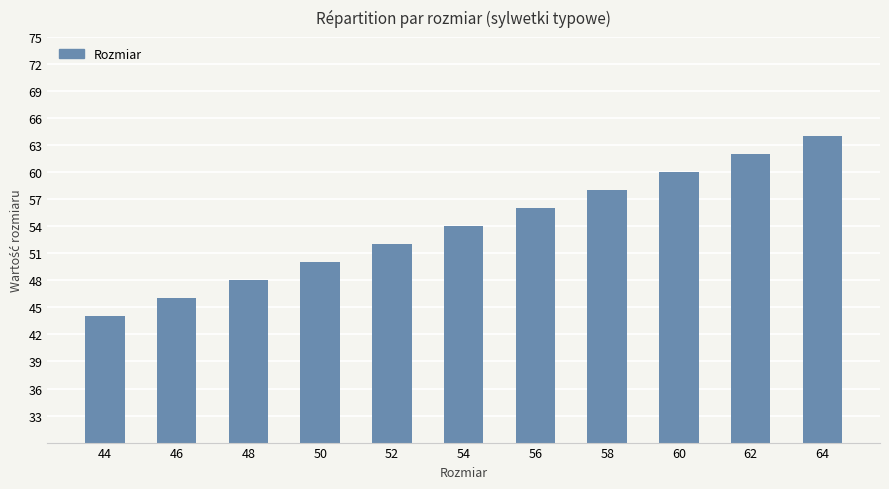

Rank the categories by value from lowest to highest.

44, 46, 48, 50, 52, 54, 56, 58, 60, 62, 64